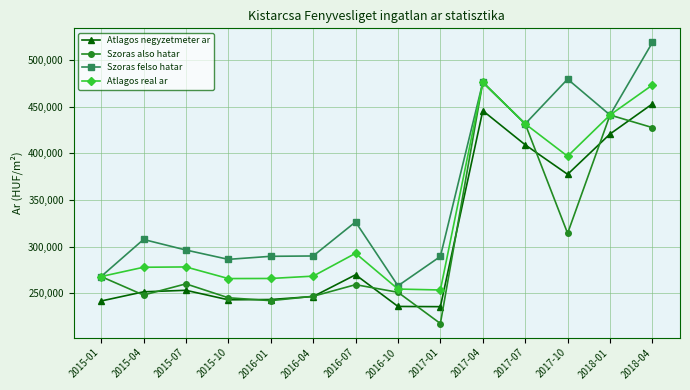

What is the difference between the highest and lowest values at 2016-04?

43425